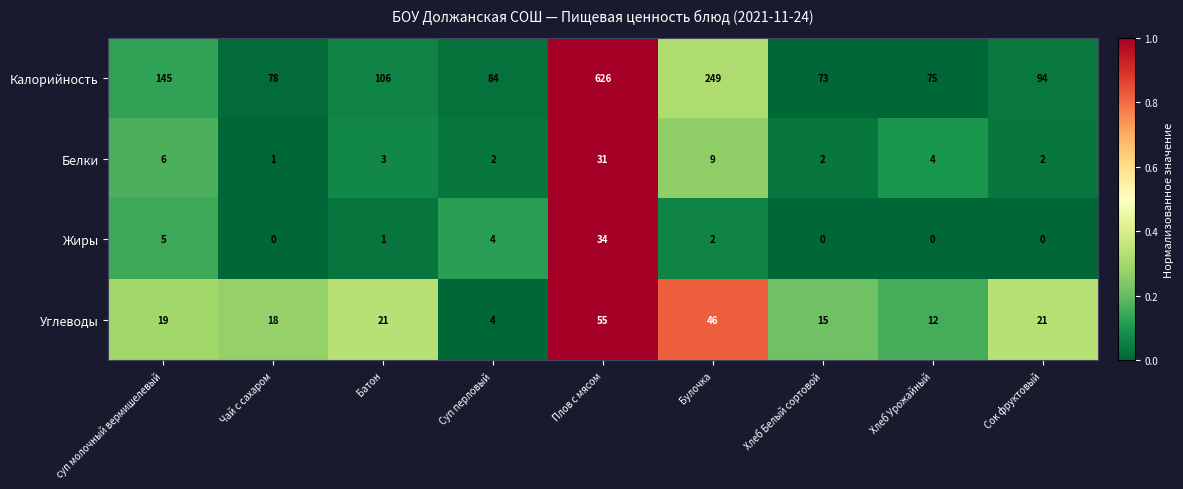

Is it true that Жиры equals 3 at Булочка?

False